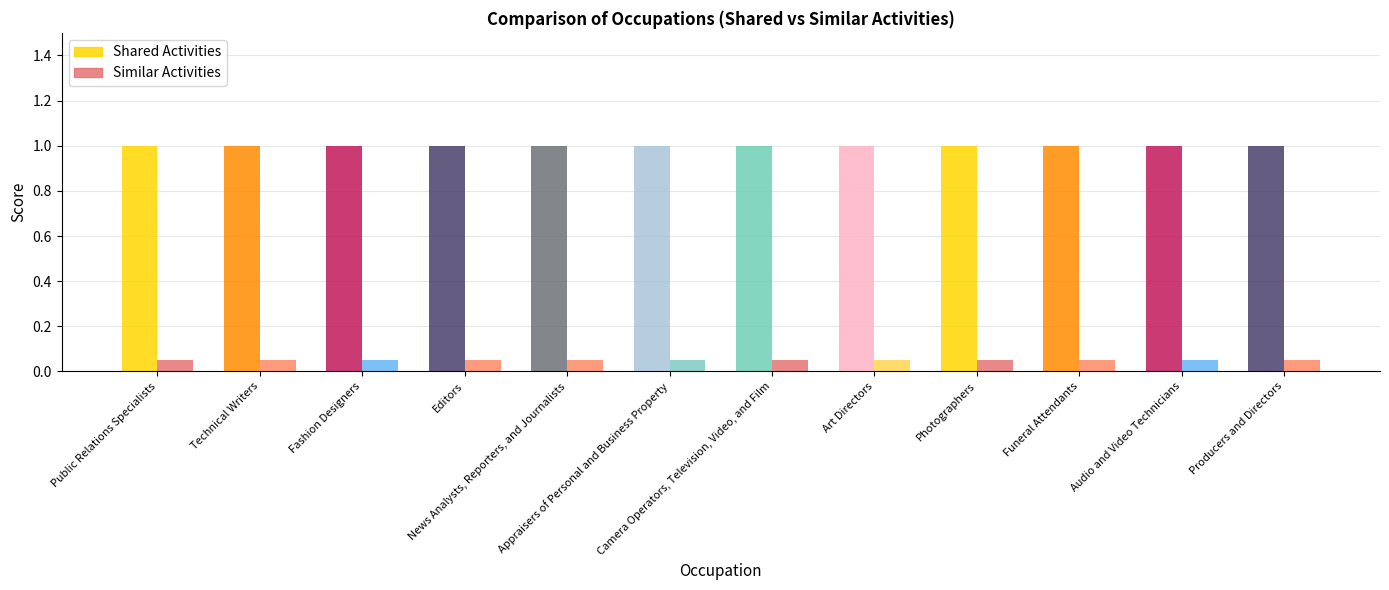

At which category does the chart reach its peak across all series?

Public Relations Specialists